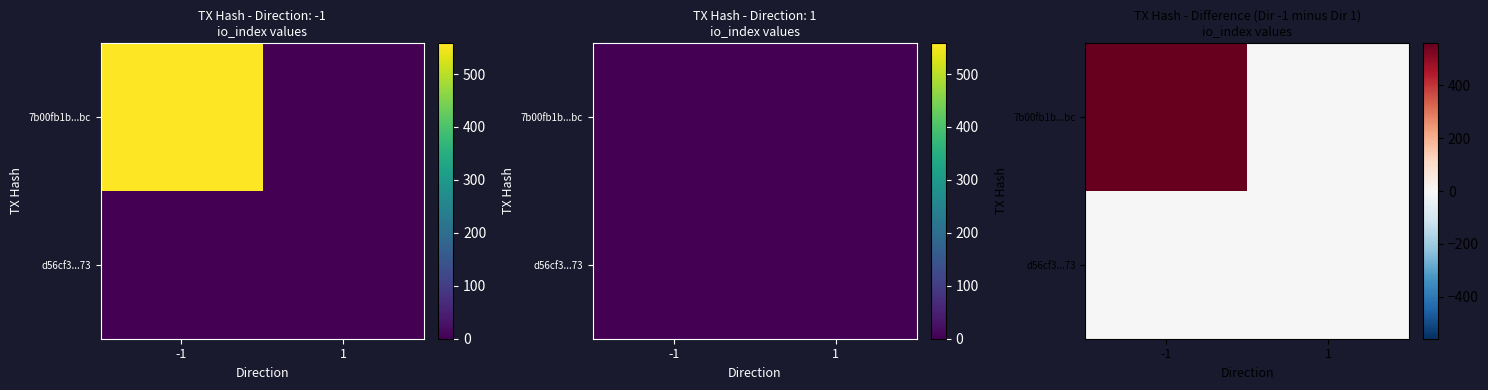

At 1, list the series in order from smallest to largest.

7b00fb1b...bc, d56cf3...73